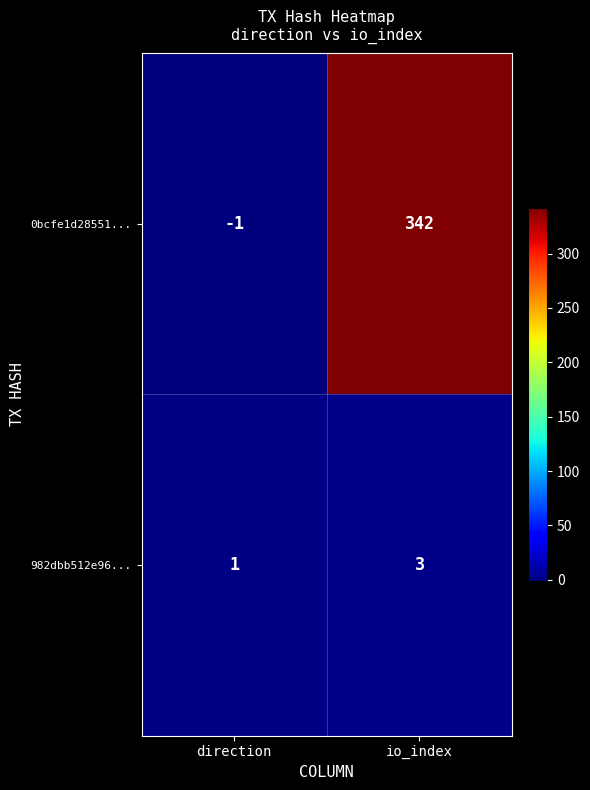

Which series has the largest total across all categories?

0bcfe1d28551...